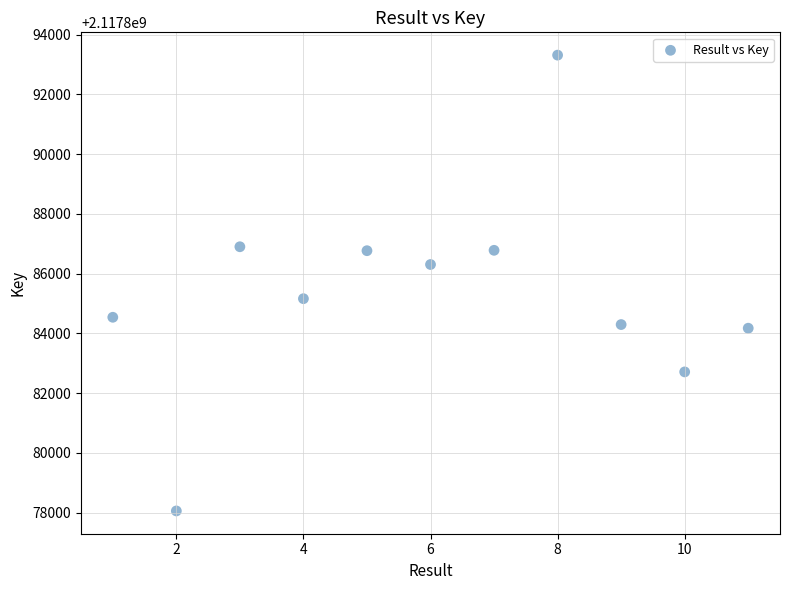

What is the average X value?

6